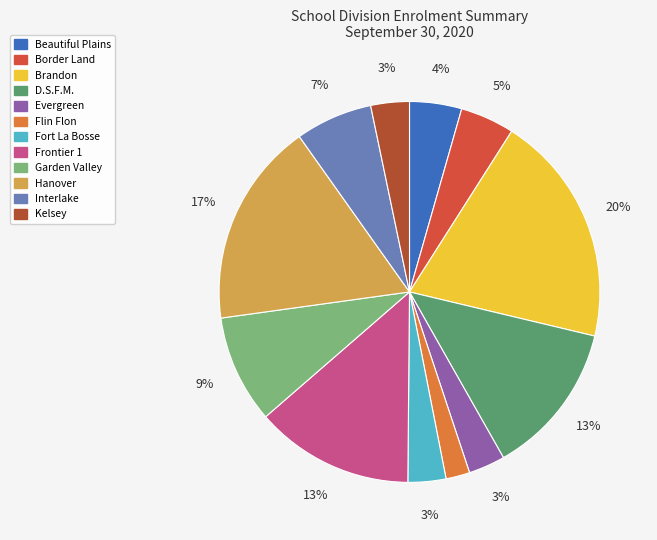

How many slices are in this pie chart?

12